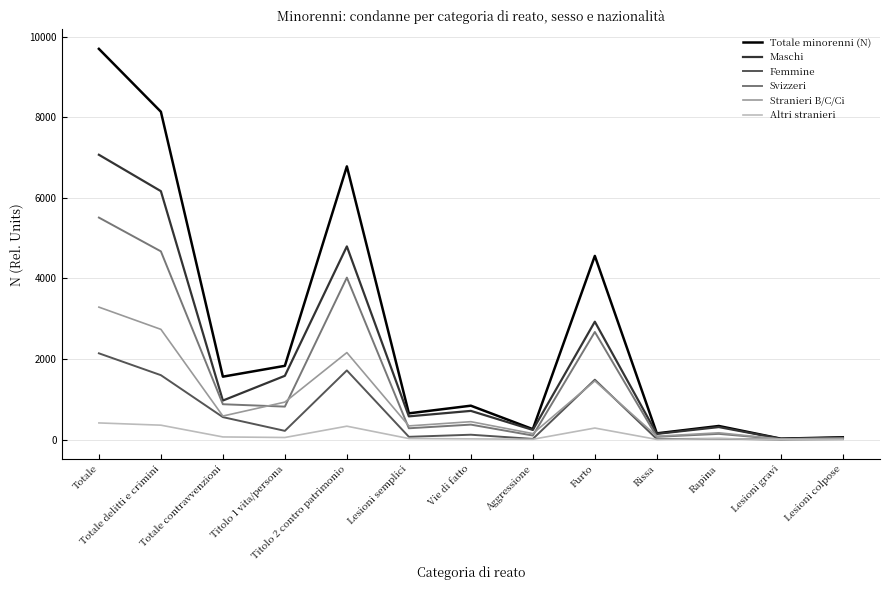

At which category does the chart reach its peak across all series?

Totale